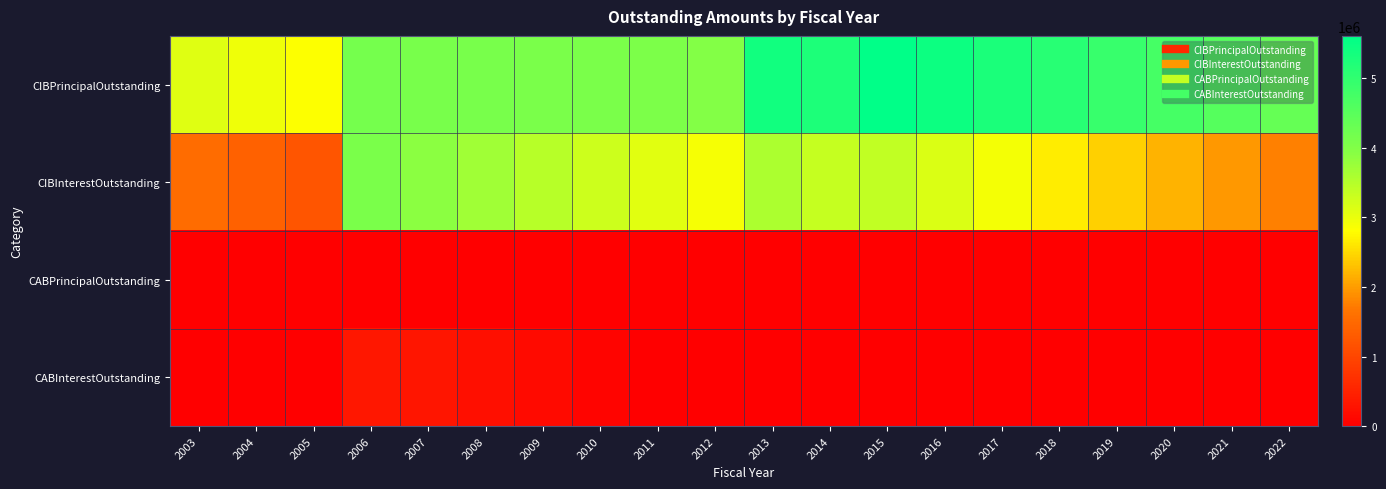

Reading right to left, extract all data points from this chart.

CIBPrincipalOutstanding: 2022=4345000.0	2021=4550000.0	2020=4745000.0	2019=4930000.0	2018=5110000.0	2017=5280000.0	2016=5445000.0	2015=5610000.0	2014=5255000.0	2013=5390000.0	2012=3985000.0	2011=4070000.0	2010=4085000.0	2009=4095000.0	2008=4105000.0	2007=4105000.0	2006=4150000.0	2005=2815000.0	2004=2955000.0	2003=3090000.0
CIBInterestOutstanding: 2022=1760713.5	2021=1971462.5	2020=2190606.5	2019=2417480.5	2018=2651811.0	2017=2892970.5	2016=3140589.0	2015=3394549.5	2014=3336332.0	2013=3583067.5	2012=2887895.0	2011=3085830.0	2010=3284470.0	2009=3483580.0	2008=3683160.0	2007=3882740.0	2006=4083996.2	2005=1222295.0	2004=1382671.0	2003=1551666.2
CABPrincipalOutstanding: 2022=0.0	2021=0.0	2020=0.0	2019=0.0	2018=0.0	2017=0.0	2016=0.0	2015=0.0	2014=0.0	2013=0.0	2012=0.0	2011=0.0	2010=25.6	2009=153.6	2008=794.4	2007=3996.8	2006=9999.2	2005=0.0	2004=0.0	2003=0.0
CABInterestOutstanding: 2022=0.0	2021=0.0	2020=0.0	2019=0.0	2018=0.0	2017=0.0	2016=0.0	2015=0.0	2014=0.0	2013=0.0	2012=0.0	2011=0.0	2010=79974.4	2009=159846.4	2008=239205.6	2007=316003.2	2006=340000.8	2005=0.0	2004=0.0	2003=0.0